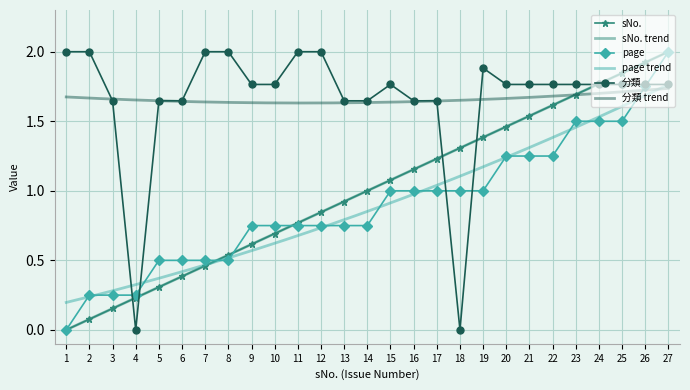

What is the total value across all series at 2?

2.3